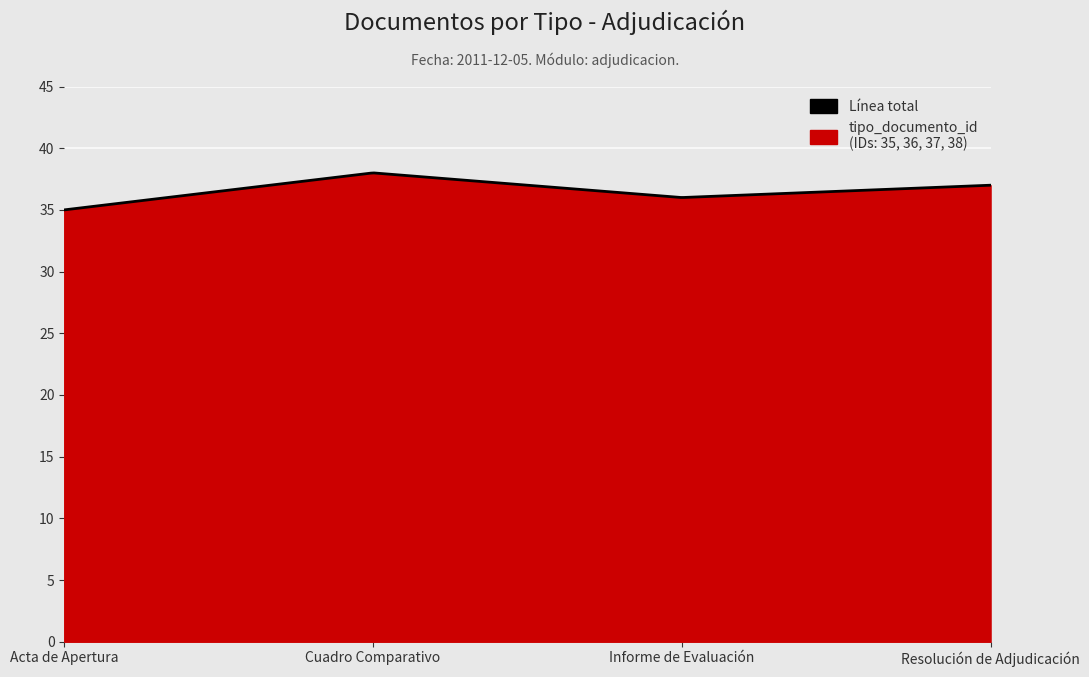

How many points are higher than both their immediate neighbors (excluding endpoints)?

1